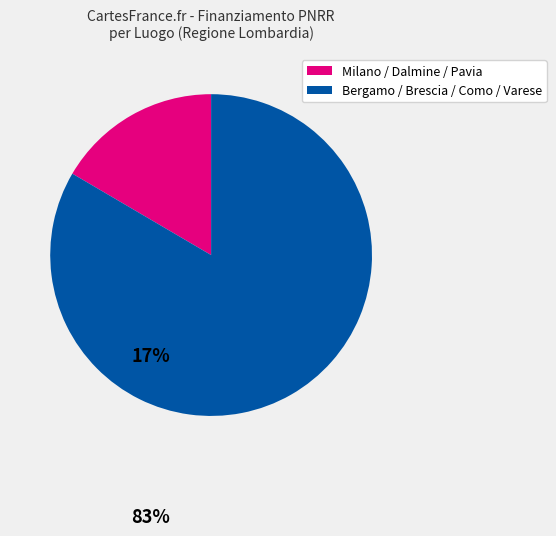

What is the largest slice in the pie chart?

Bergamo / Brescia / Como / Varese